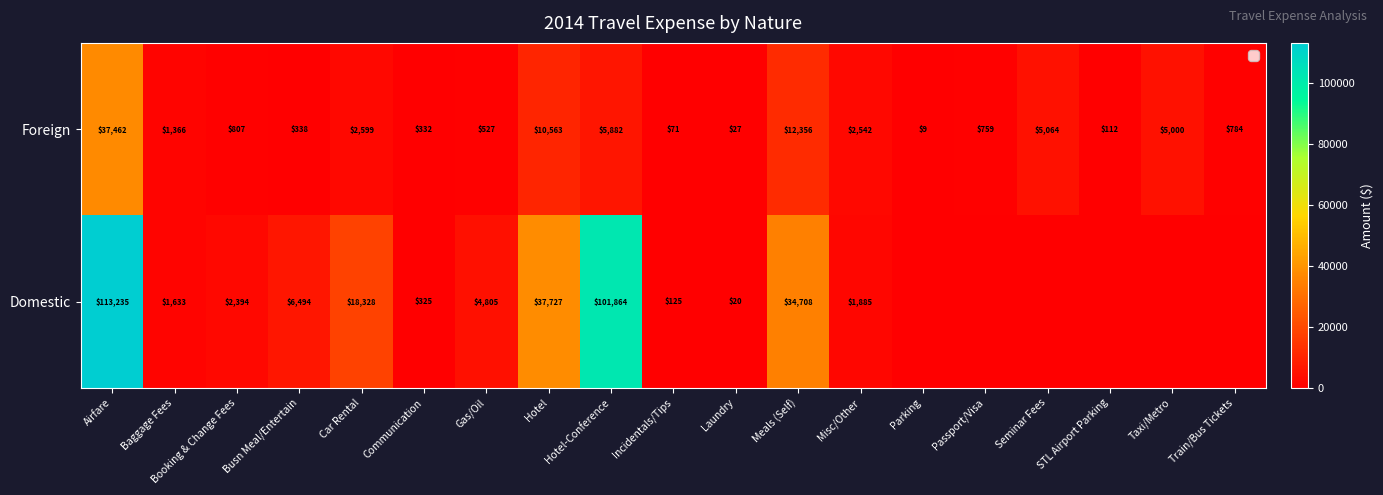

At Booking & Change Fees, list the series in order from smallest to largest.

Foreign, Domestic